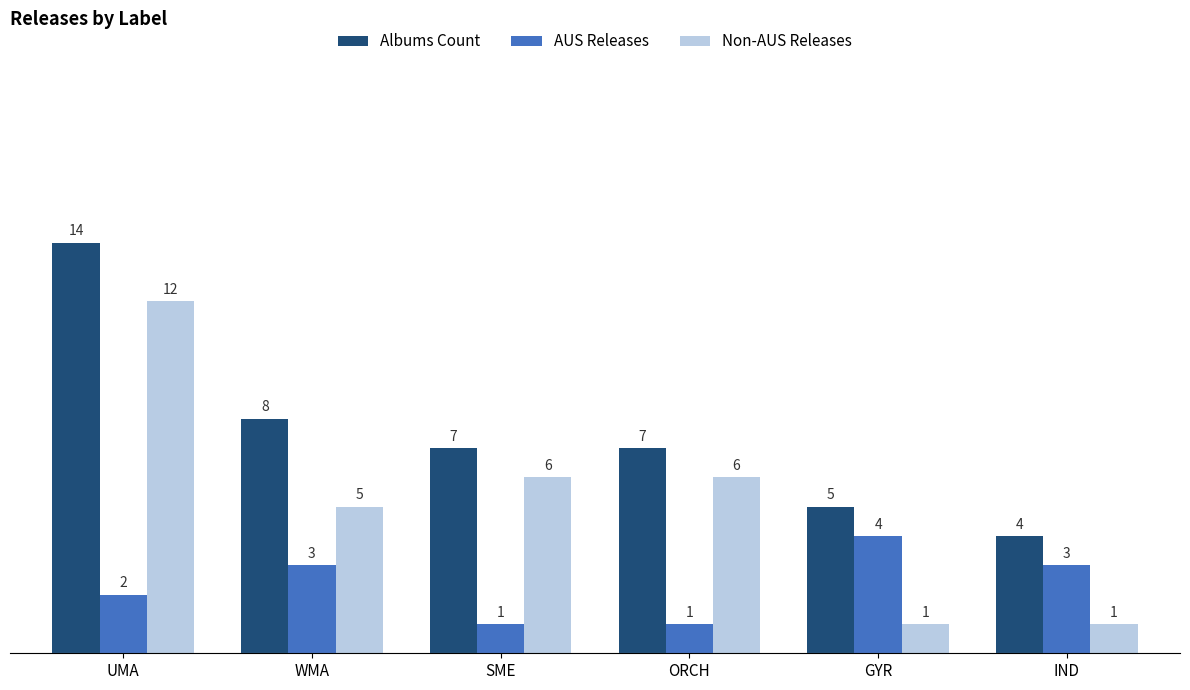

How many bars are there in each group?

3